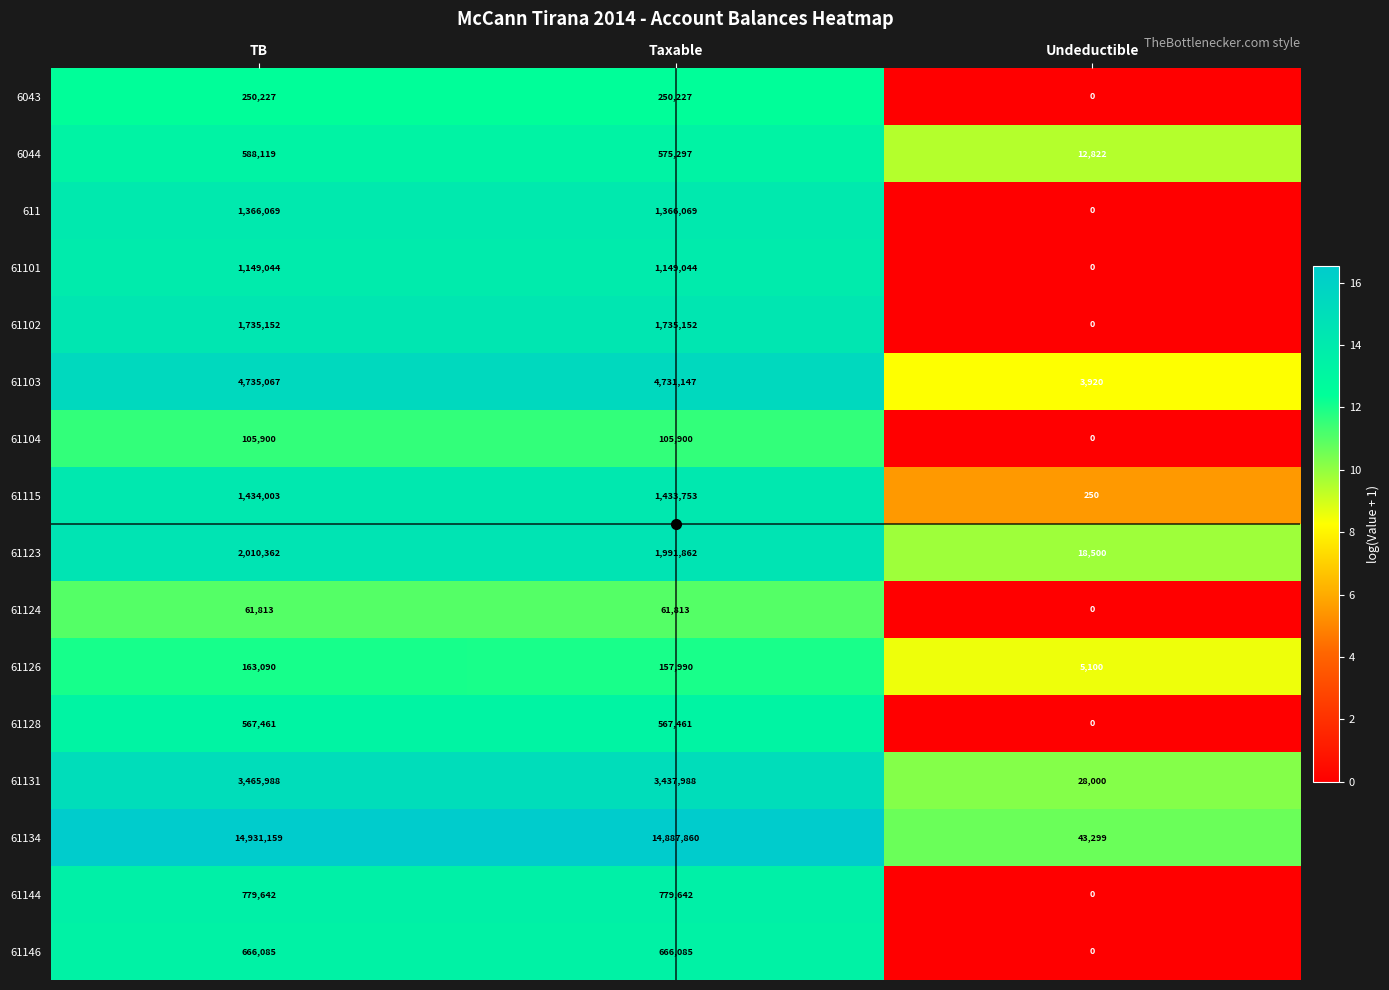

At TB, list the series in order from smallest to largest.

61124, 61104, 61126, 6043, 61128, 6044, 61146, 61144, 61101, 611, 61115, 61102, 61123, 61131, 61103, 61134